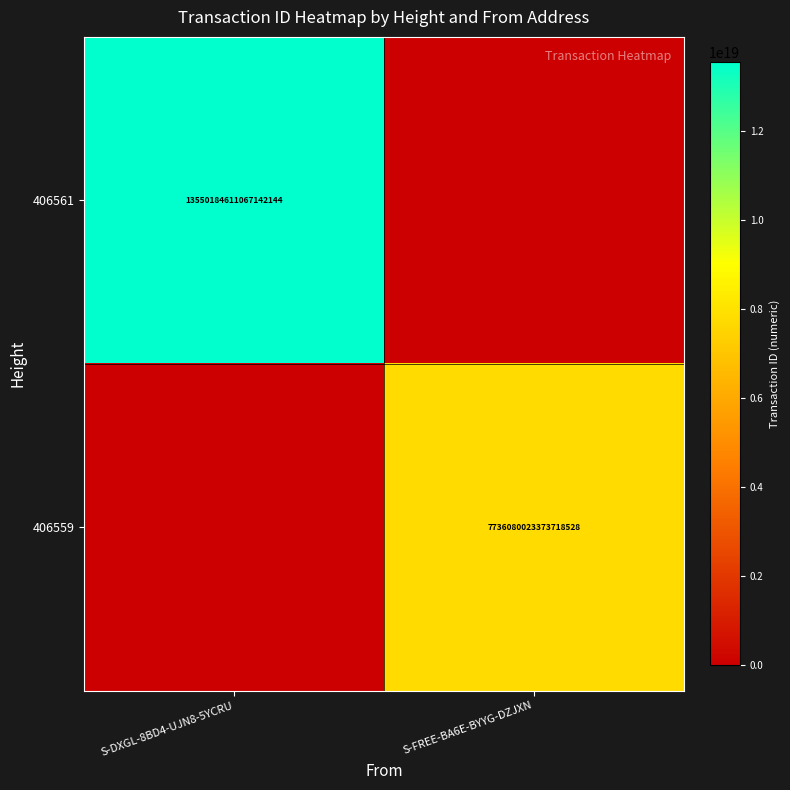

True or false: 406559 has a value of 7736080023373718528 at S-FREE-BA6E-BYYG-DZJXN.

True